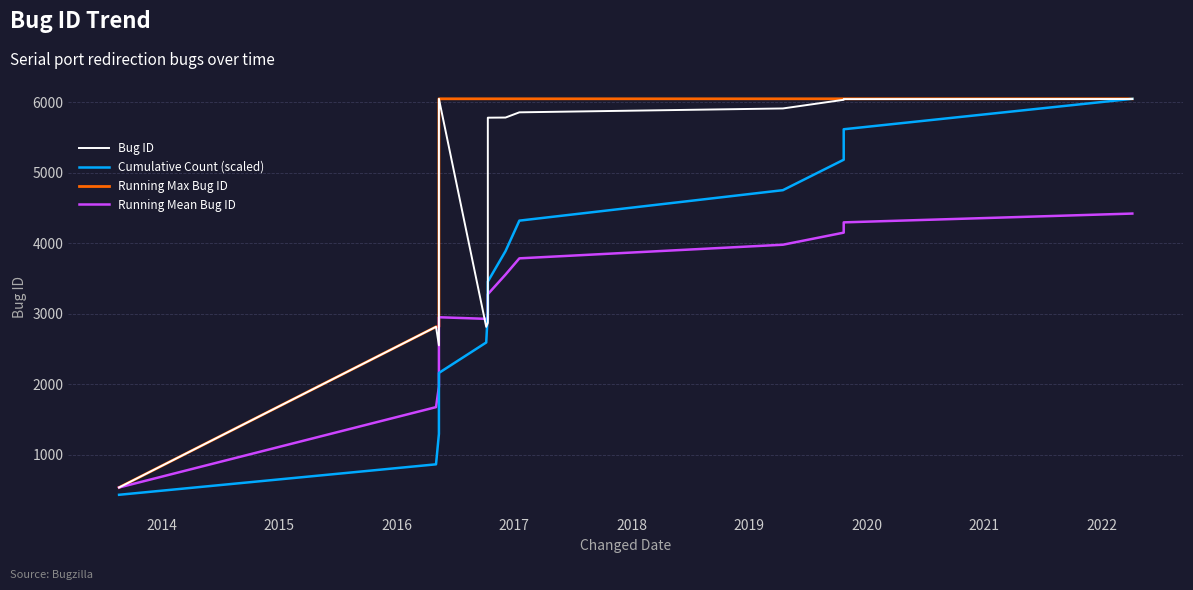

Reading left to right, list all the values displayed in this chart.

Bug ID: 536.0	2816.0	2553.0	2801.0	6051.0	2815.0	2872.0	5783.0	5785.0	5859.0	5914.0	6037.0	6047.0	6048.0
Cumulative Count (scaled): 432.2	864.4	1296.6	1728.9	2161.1	2593.3	3025.5	3457.7	3889.9	4322.1	4754.4	5186.6	5618.8	6051.0
Running Max Bug ID: 536.0	2816.0	2816.0	2816.0	6051.0	6051.0	6051.0	6051.0	6051.0	6051.0	6051.0	6051.0	6051.0	6051.0
Running Mean Bug ID: 536.0	1676.0	1968.3	2176.5	2951.4	2928.7	2920.6	3278.4	3556.9	3787.1	3980.5	4151.8	4297.6	4422.6